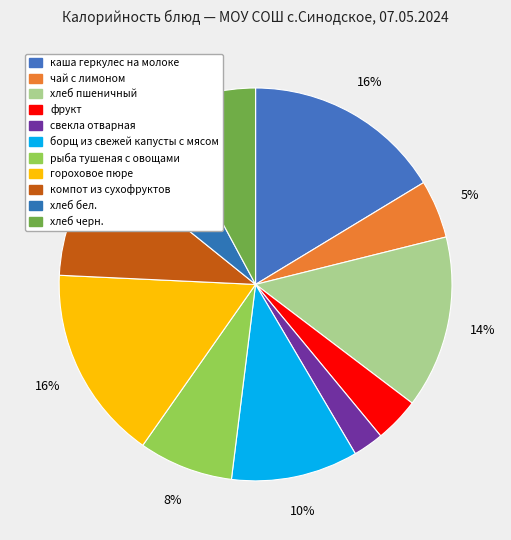

To the nearest percent, what portion does хлеб бел. represent?

6%